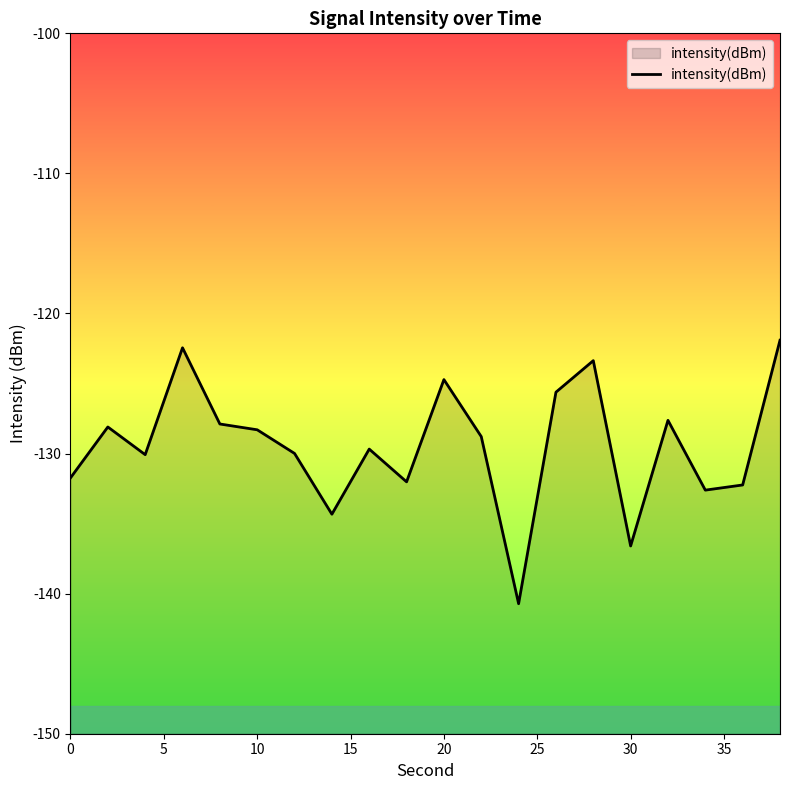

What is the maximum value shown in the chart?

-121.9